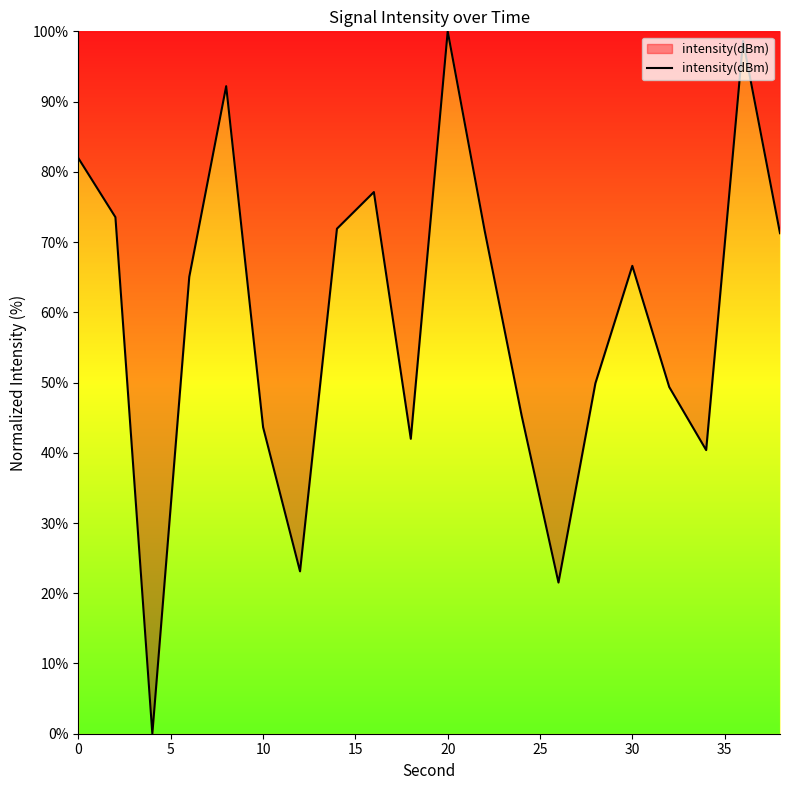

What is the difference between the maximum and minimum values?

100.0